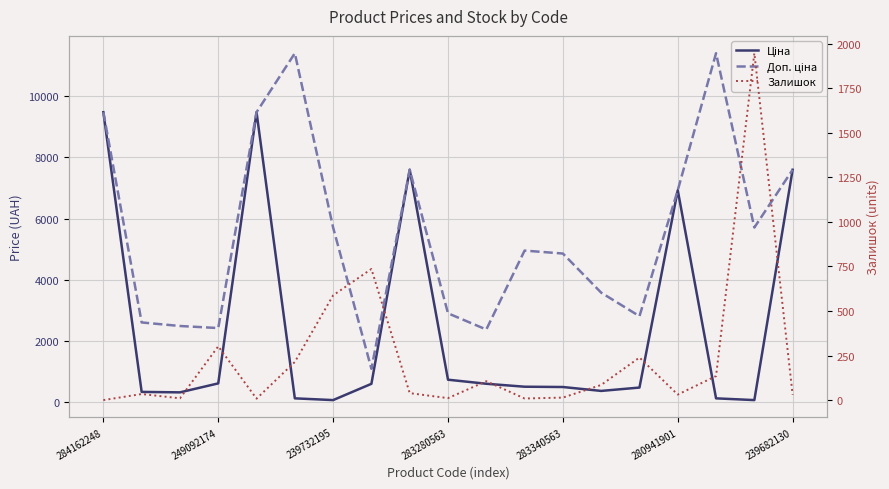

Reading right to left, transcribe all the data shown in this chart.

Ціна: 7596.5	57.0	114.1	6925.7	467.3	357.4	485.4	495.0	591.6	724.5	7596.5	589.9	57.0	114.1	9480.1	603.7	310.3	324.8	9480.1
Доп. ціна: 7596.5	5705.0	11410.0	6925.7	2803.6	3573.9	4853.8	4950.4	2366.5	2897.8	7596.5	1081.7	5705.0	11410.0	9480.1	2414.8	2482.4	2598.3	9480.1
Залишок: 30.0	1947.0	135.0	31.0	239.0	85.0	14.0	9.0	106.0	11.0	39.0	736.0	588.0	214.0	8.0	302.0	10.0	34.0	0.0